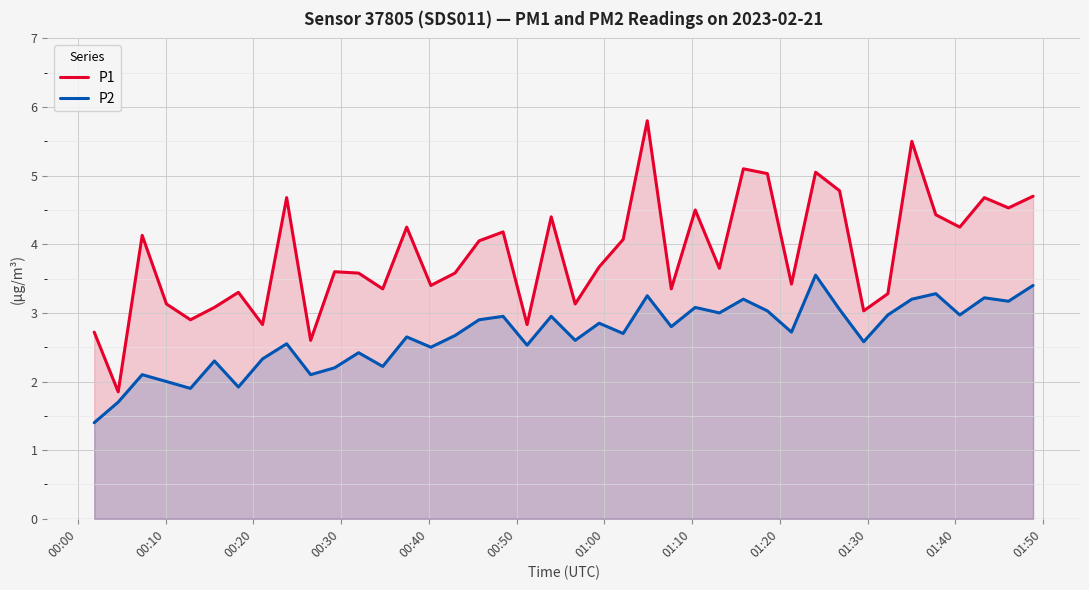

True or false: P2 and P1 cross at least once.

False